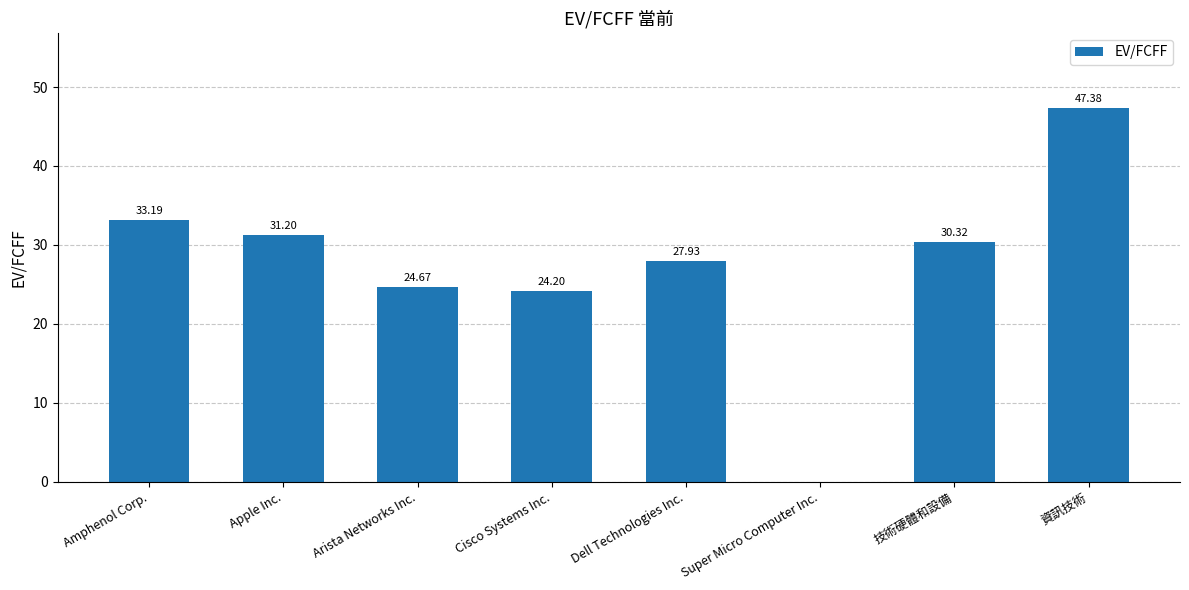

Is it true that the value at Amphenol Corp. is 52.4?

False